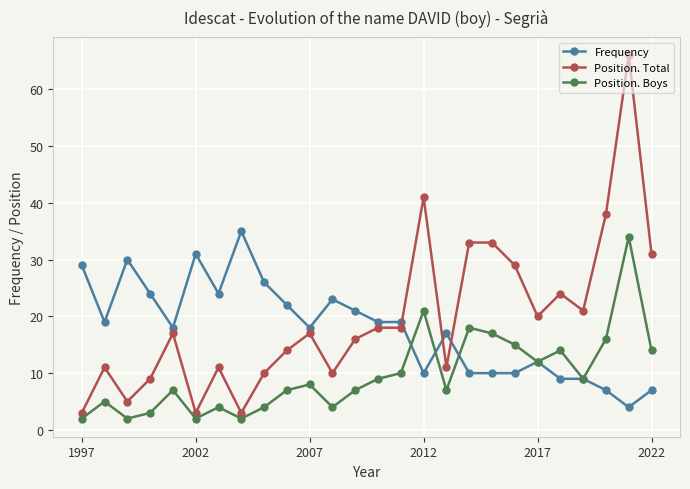

Reading left to right, list all the values displayed in this chart.

Frequency: 29	19	30	24	18	31	24	35	26	22	18	23	21	19	19	10	17	10	10	10	12	9	9	7	4	7
Position. Total: 3	11	5	9	17	3	11	3	10	14	17	10	16	18	18	41	11	33	33	29	20	24	21	38	66	31
Position. Boys: 2	5	2	3	7	2	4	2	4	7	8	4	7	9	10	21	7	18	17	15	12	14	9	16	34	14